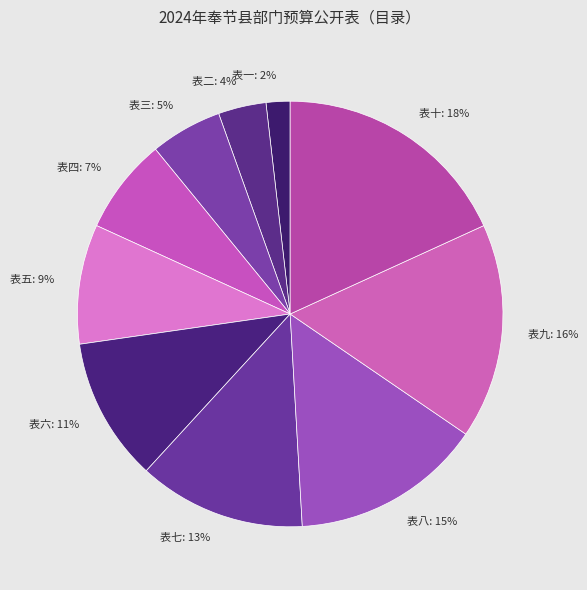

What is the largest slice in the pie chart?

表十